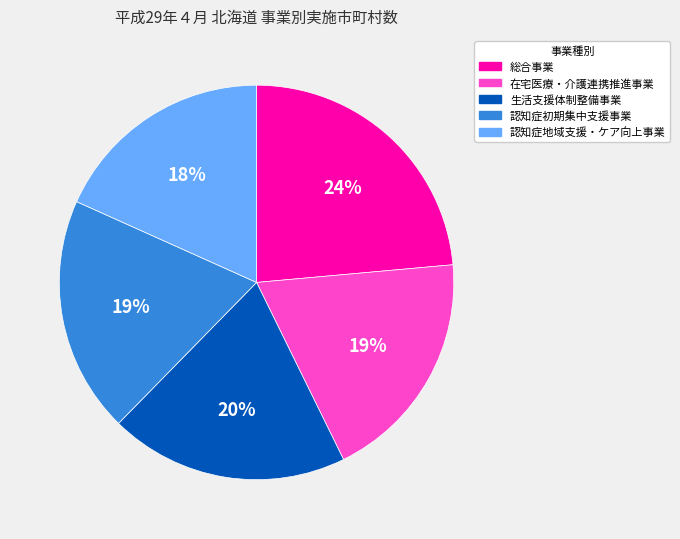

Which category has the smallest portion of the pie?

認知症地域支援・ケア向上事業